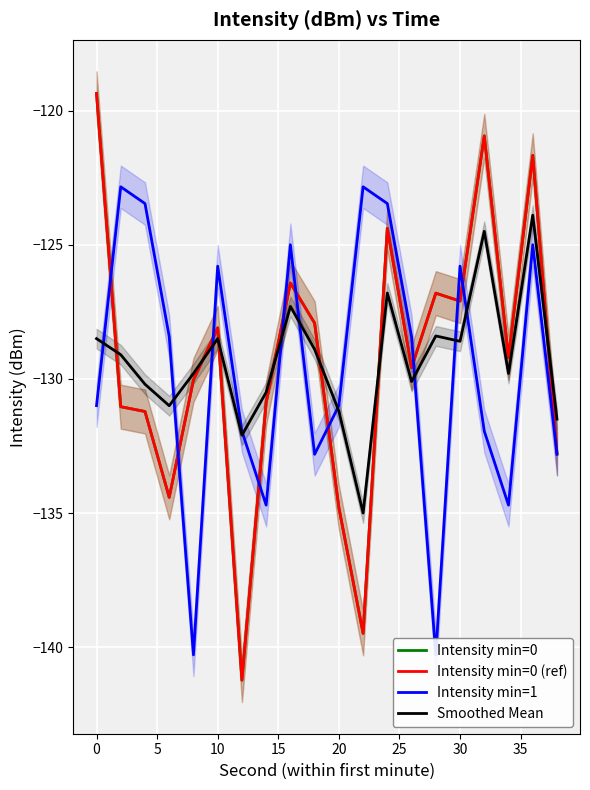

Between 40 and 15, which series saw the biggest shift?

Intensity min=1